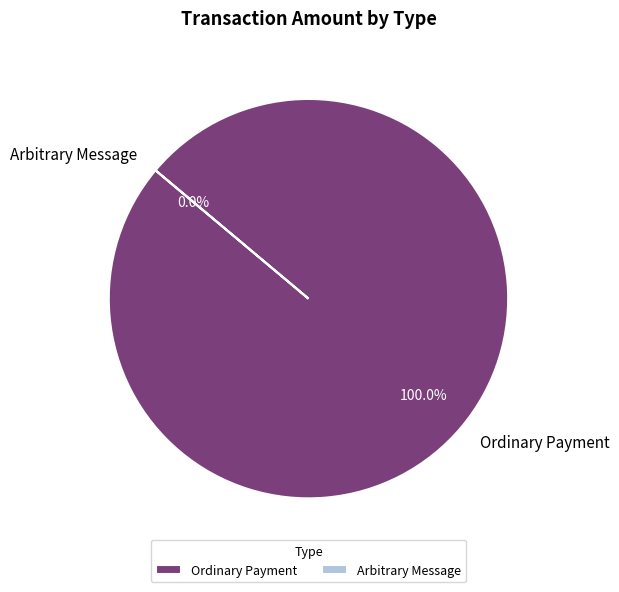

How much of the chart is everything except Arbitrary Message?

100.0%